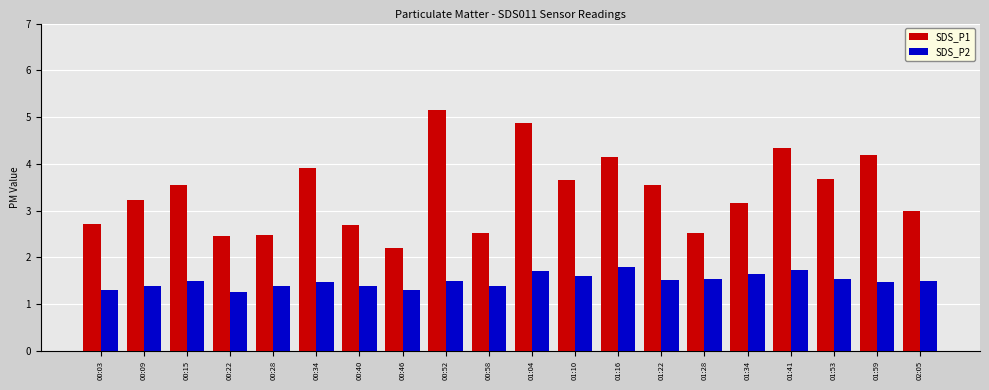

The SDS_P1 series shows 2.7 at 00:40. True or false?

True